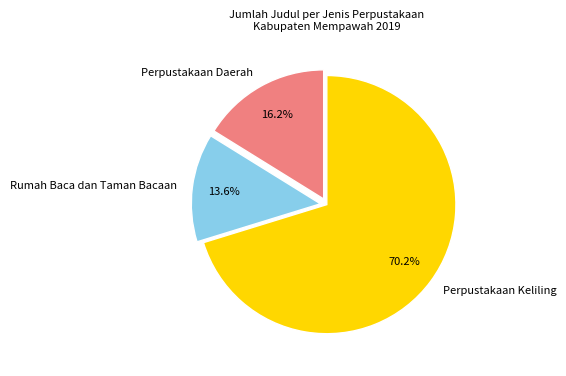

Is it true that Perpustakaan Keliling is 82% of the pie?

False